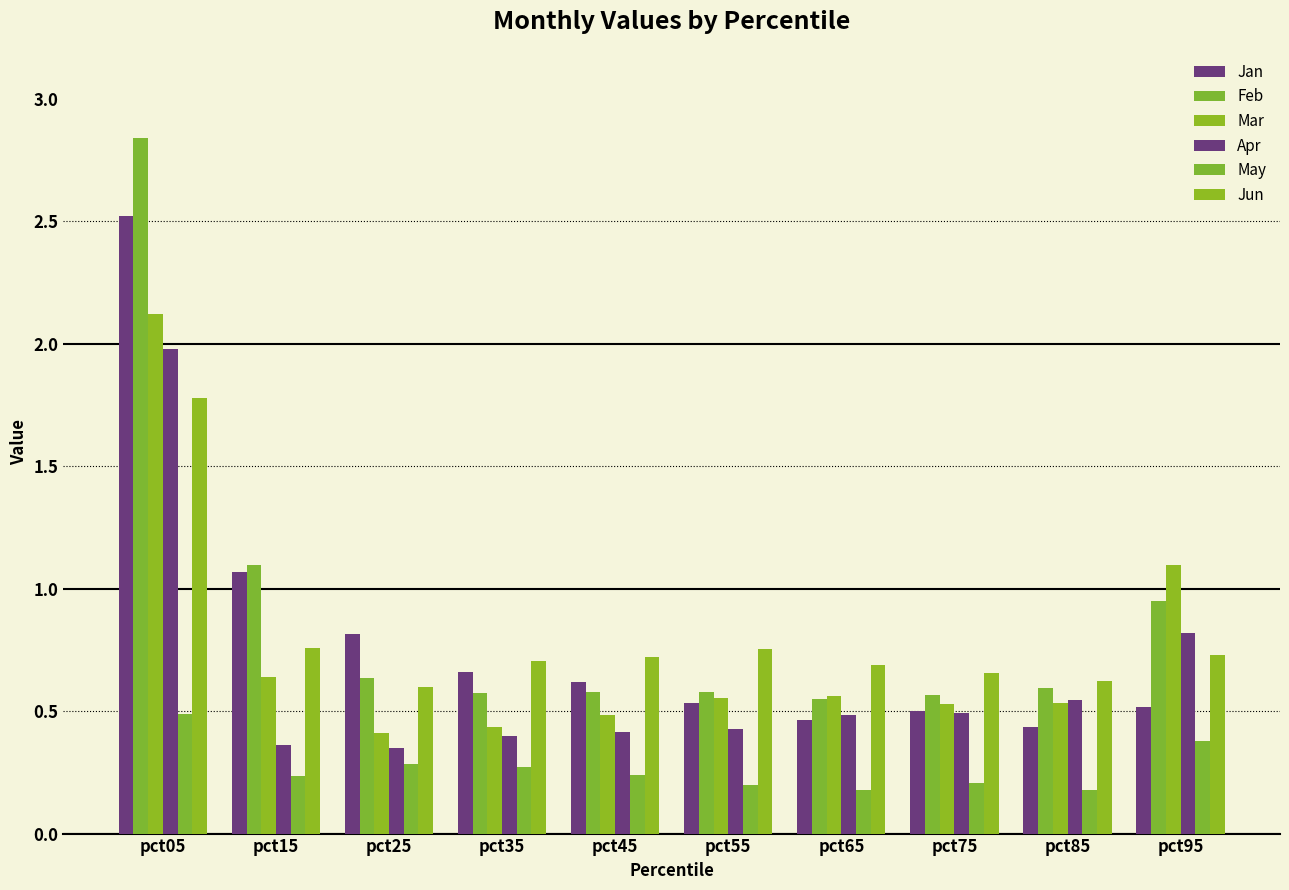

How many series are shown in this chart?

6